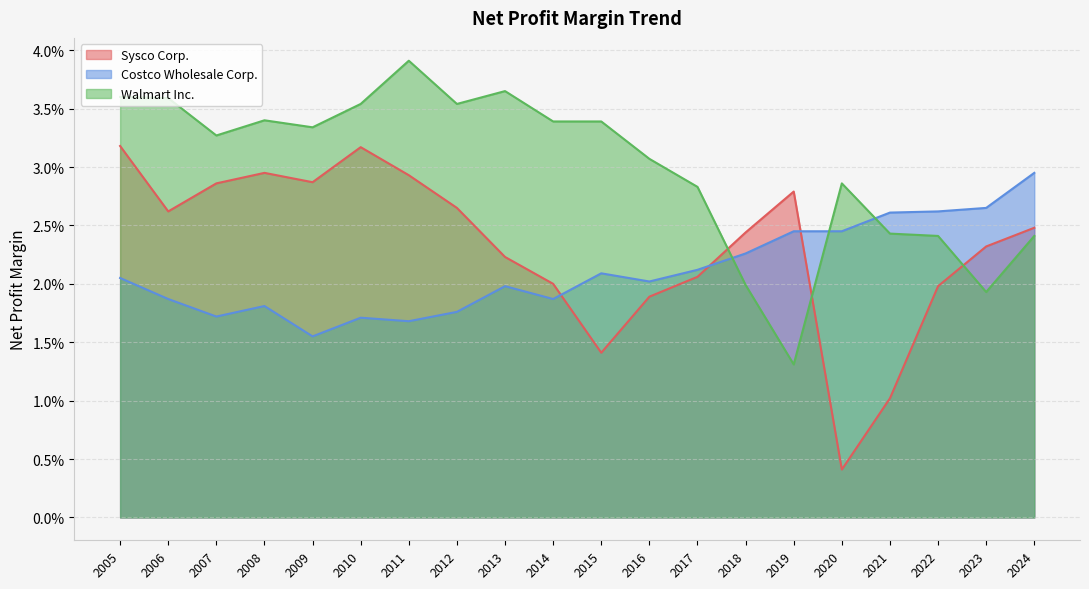

After their last crossing, which series has the higher values: Walmart Inc. or Sysco Corp.?

Sysco Corp.